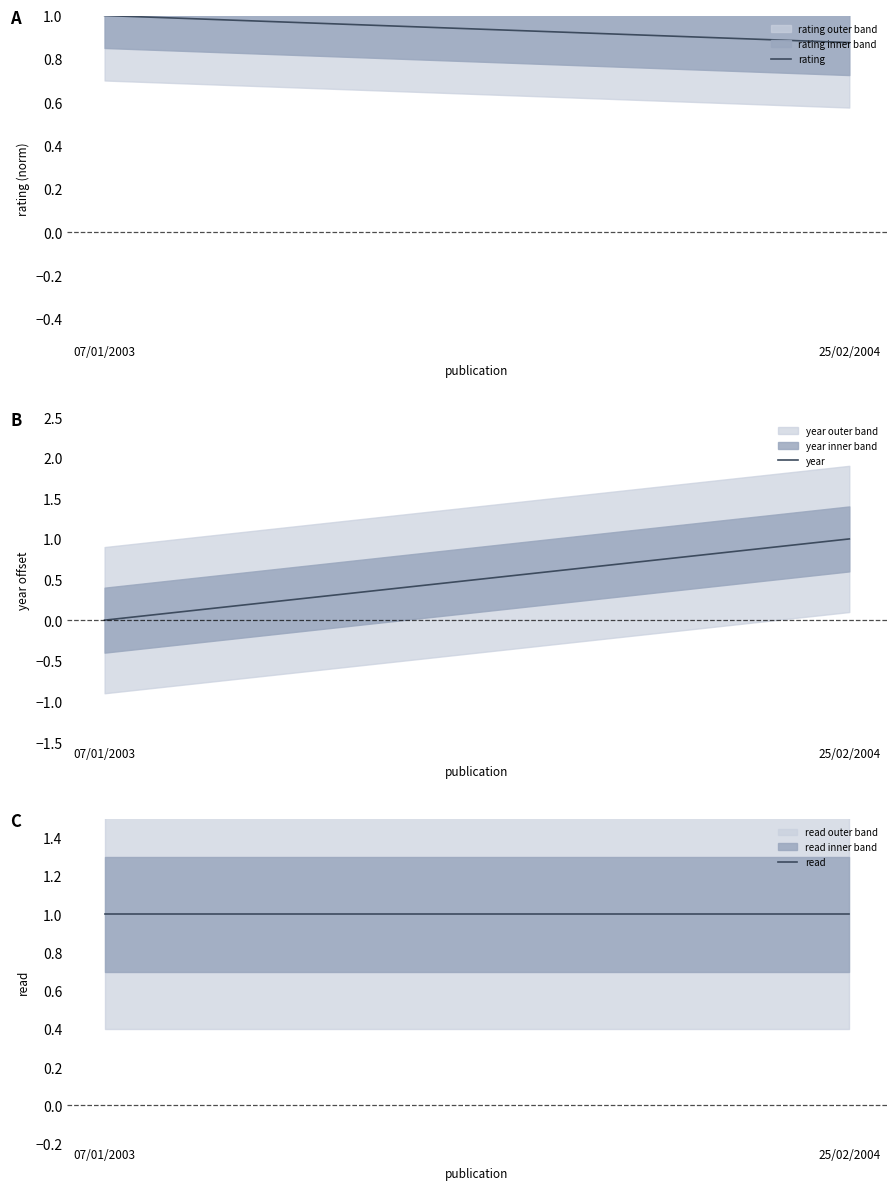

Which series changed the most between 07/01/2003 and 25/02/2004?

year